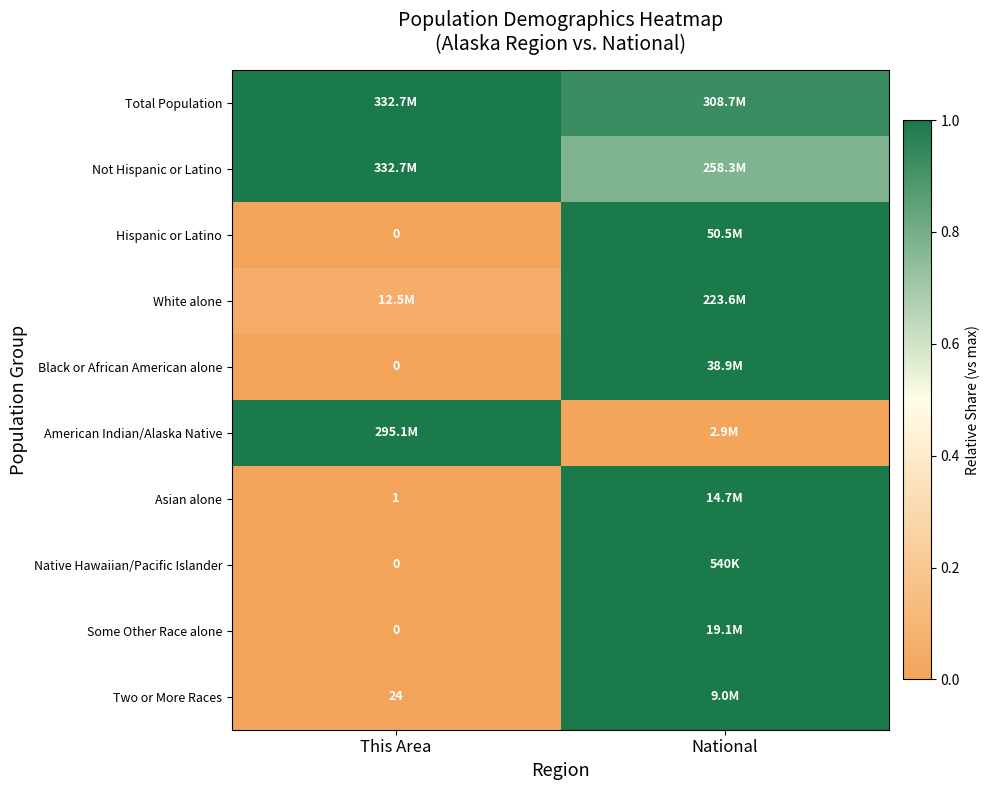

True or false: Native Hawaiian/Pacific Islander has a value of 0.6 at This Area.

False